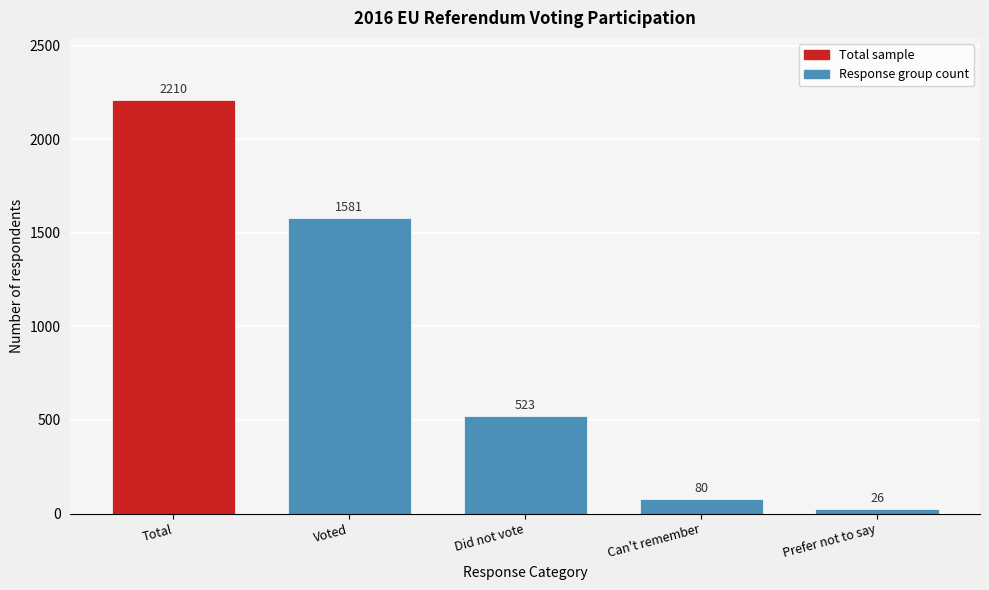

Reading left to right, transcribe all the data shown in this chart.

2210	1581	523	80	26